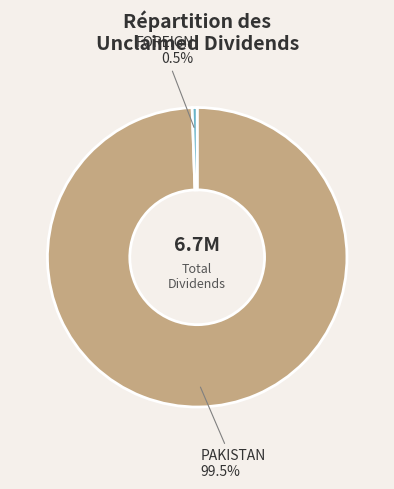

How many slices are in this pie chart?

2